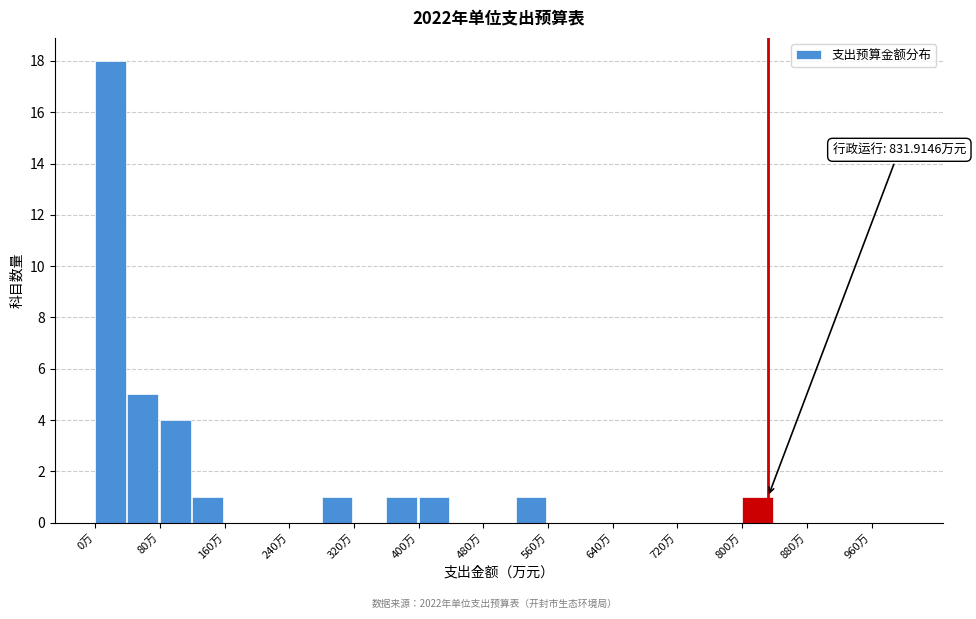

Which range on the x-axis has the tallest bar?

0 to 40